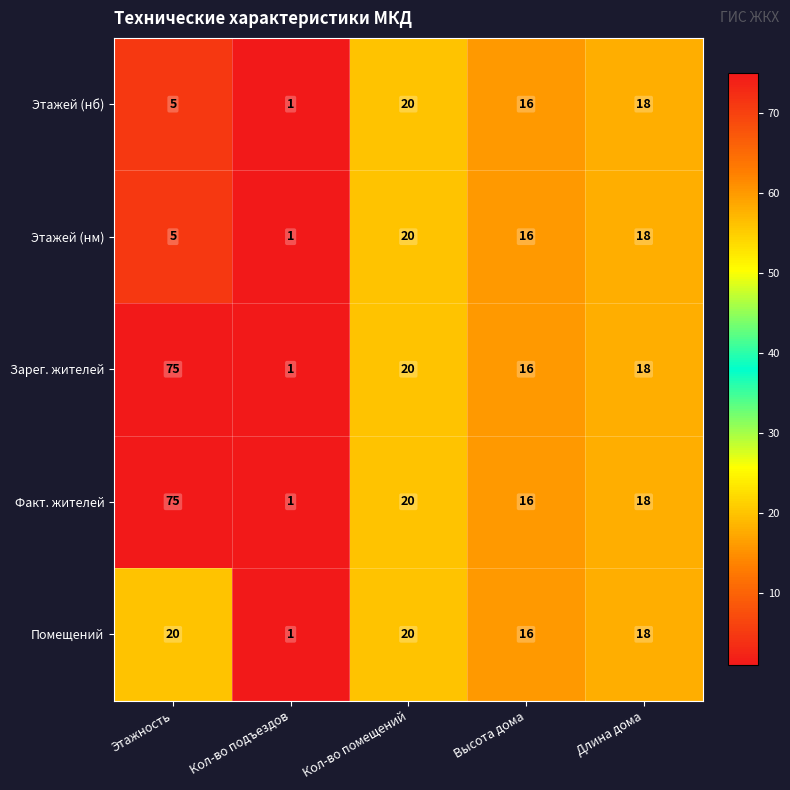

Reading right to left, transcribe all the data shown in this chart.

Этажей (нб): Длина дома=18	Высота дома=16	Кол-во помещений=20	Кол-во подъездов=1	Этажность=5
Этажей (нм): Длина дома=18	Высота дома=16	Кол-во помещений=20	Кол-во подъездов=1	Этажность=5
Зарег. жителей: Длина дома=18	Высота дома=16	Кол-во помещений=20	Кол-во подъездов=1	Этажность=75
Факт. жителей: Длина дома=18	Высота дома=16	Кол-во помещений=20	Кол-во подъездов=1	Этажность=75
Помещений: Длина дома=18	Высота дома=16	Кол-во помещений=20	Кол-во подъездов=1	Этажность=20